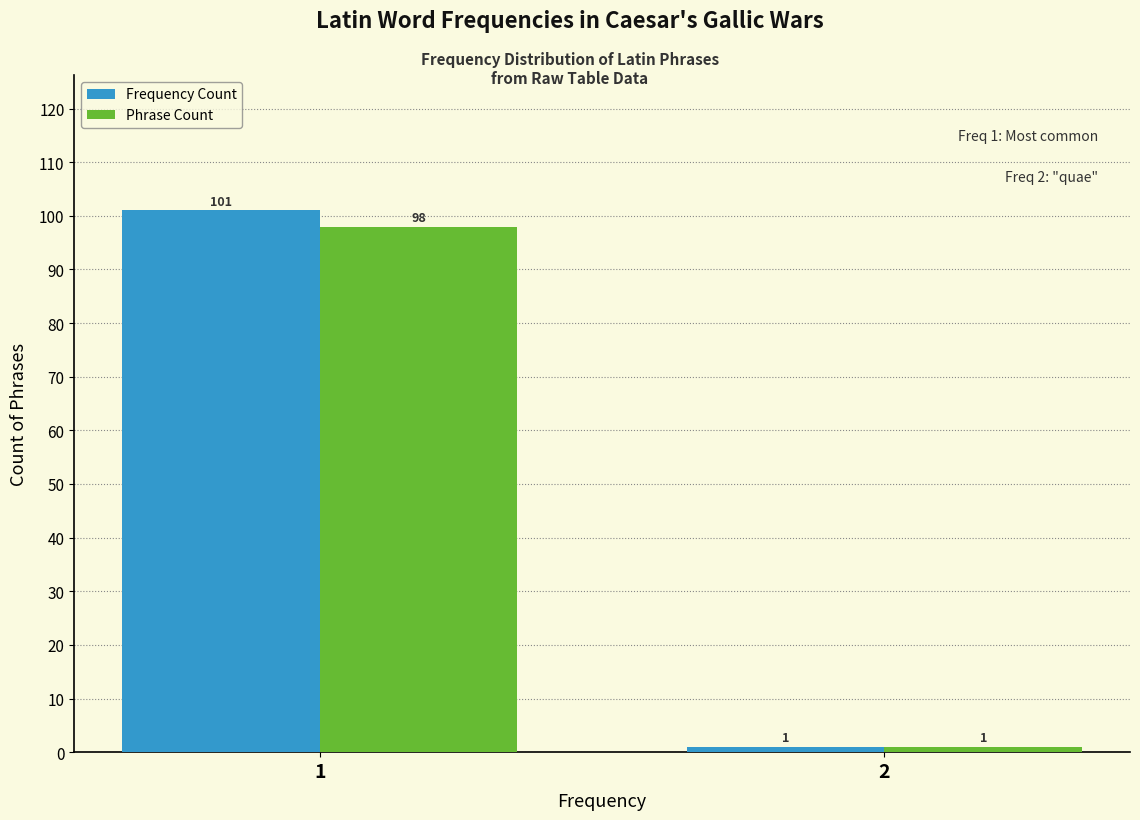

Reading left to right, list all the values displayed in this chart.

Frequency Count: 101	1
Phrase Count: 98	1